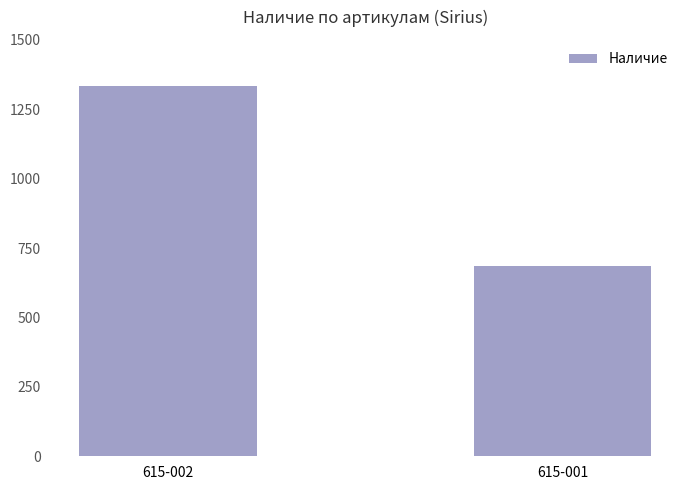

What value does the data have at 615-001, to the nearest 100?

700